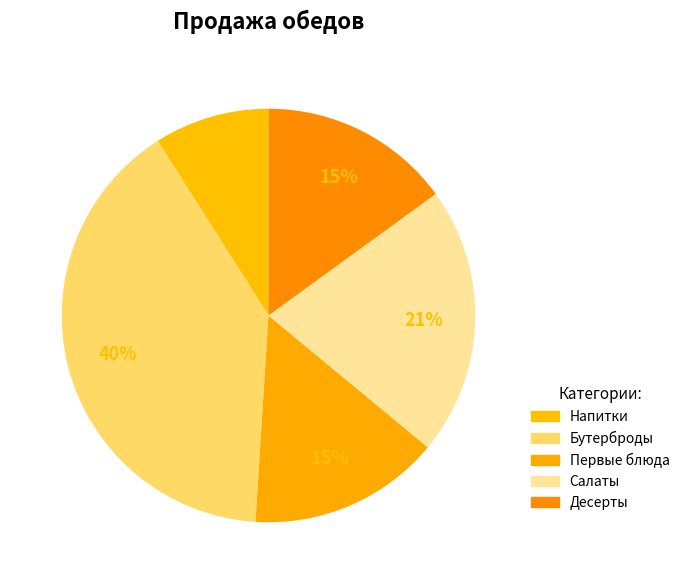

To the nearest percent, what is the combined percentage of Десерты and Напитки?

24%